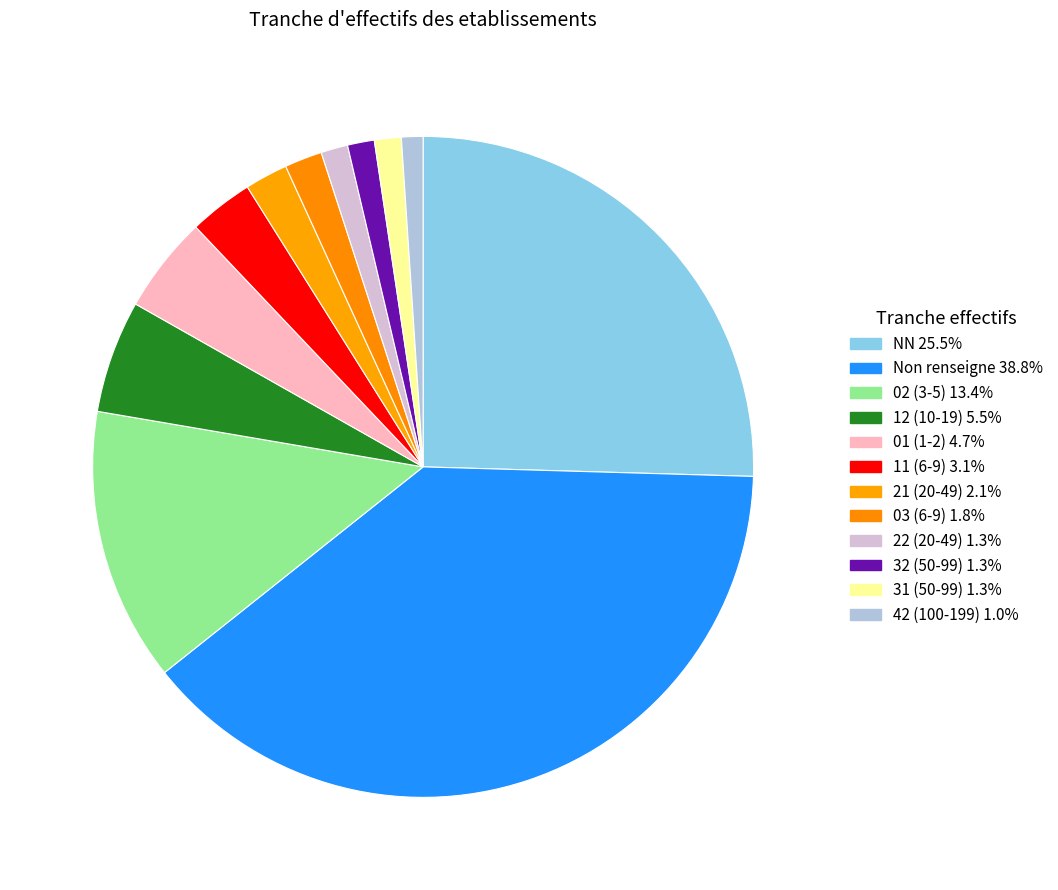

How many slices are in this pie chart?

12